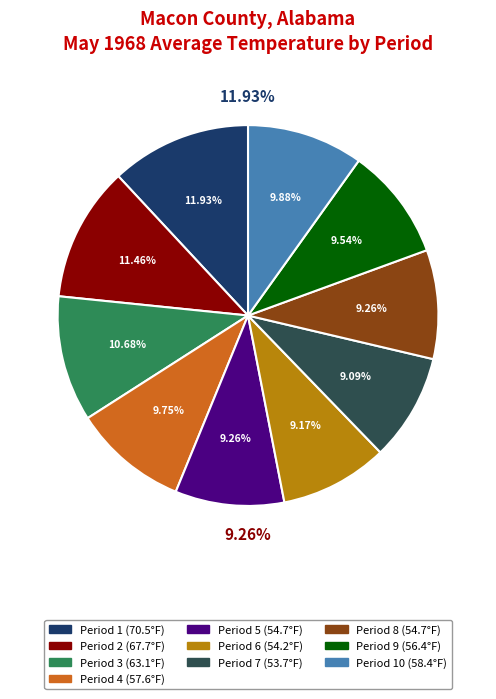

Does Period 10 account for over 50% of the chart?

No